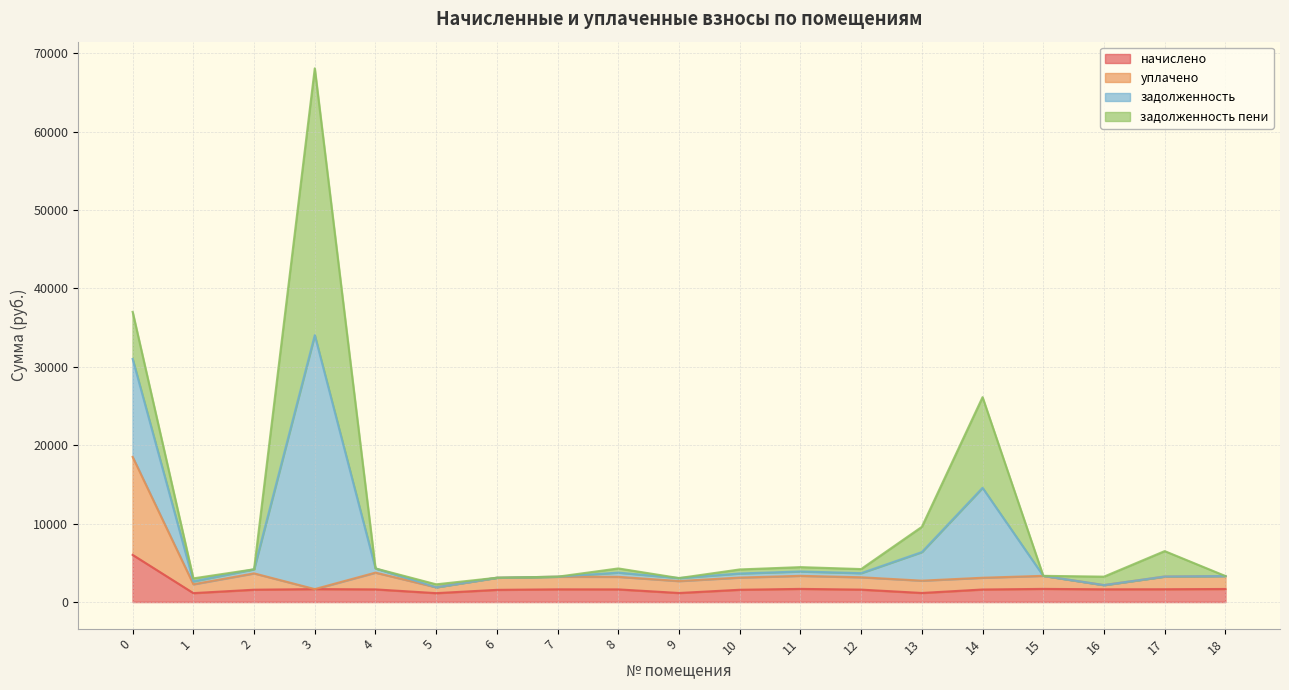

Does the chart display data point markers on the line(s)?

No